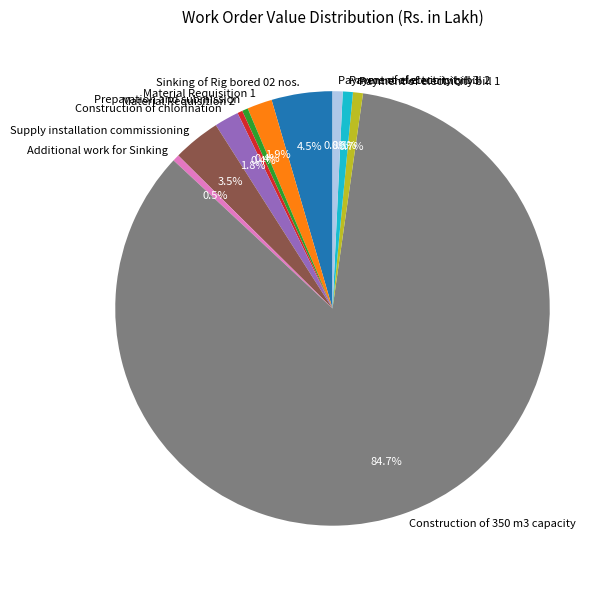

Which slice is the largest?

Construction of 350 m3 capacity